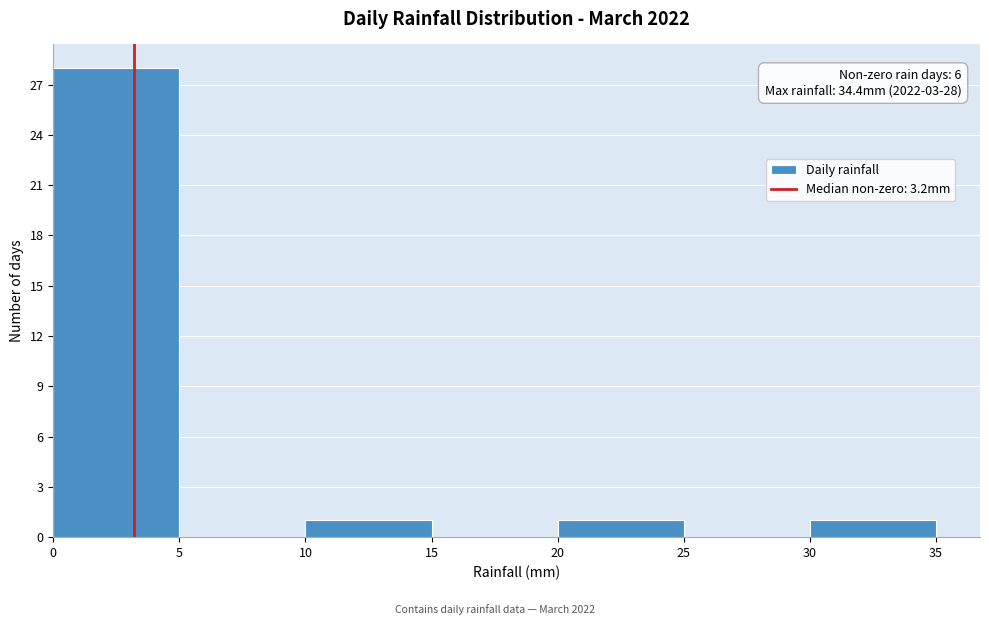

Which range on the x-axis has the tallest bar?

0 to 5